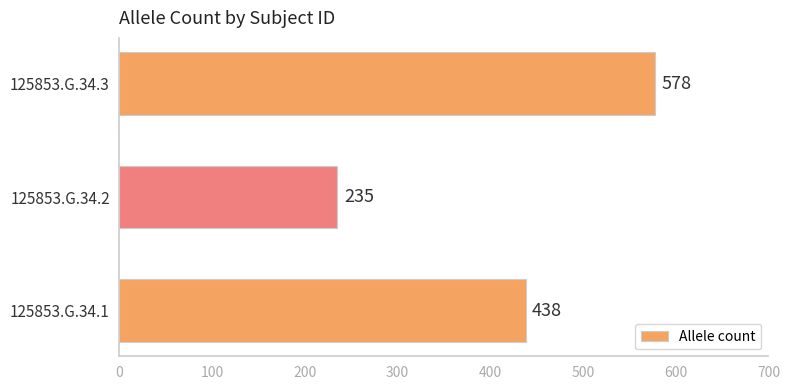

Rank the categories by value from lowest to highest.

125853.G.34.2, 125853.G.34.1, 125853.G.34.3